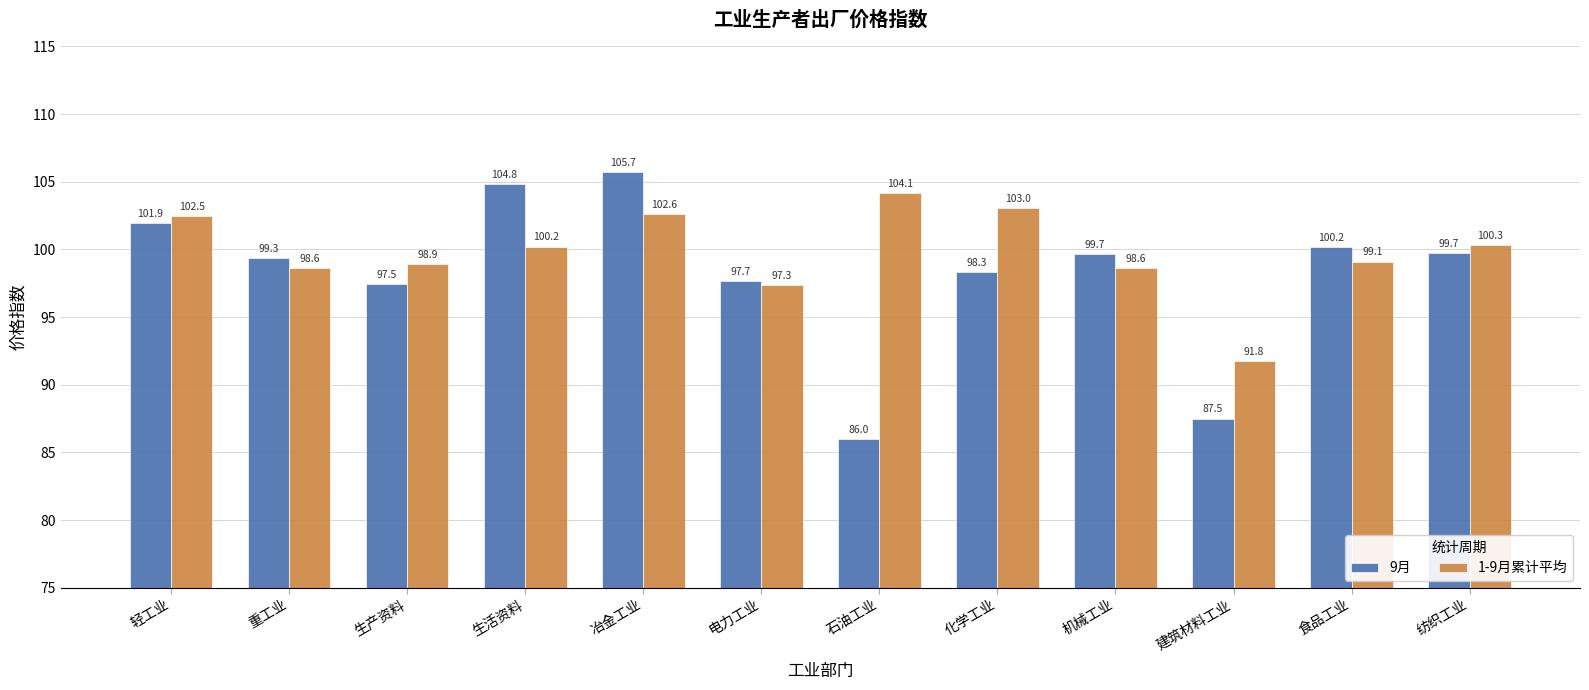

What is the difference between the maximum and minimum values in the 9月 series?

19.7